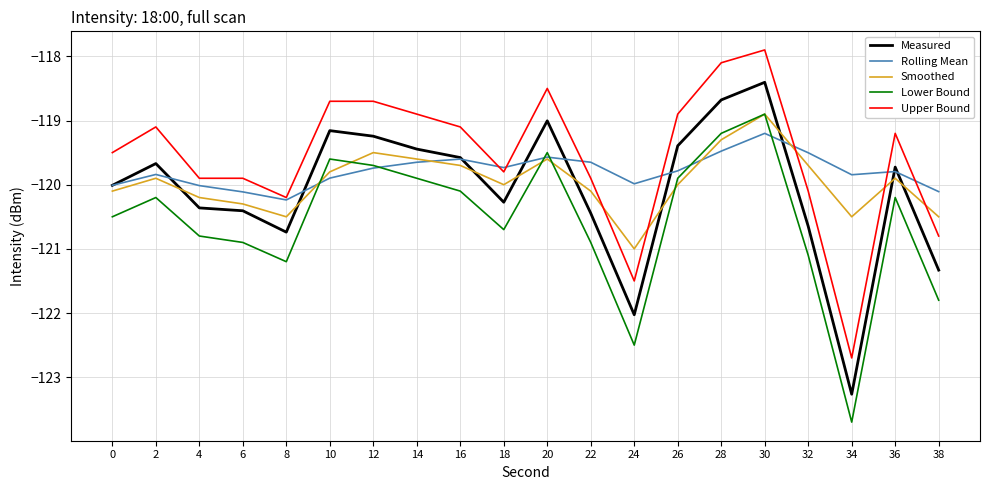

True or false: Measured has a value of -168.4 at 36.

False